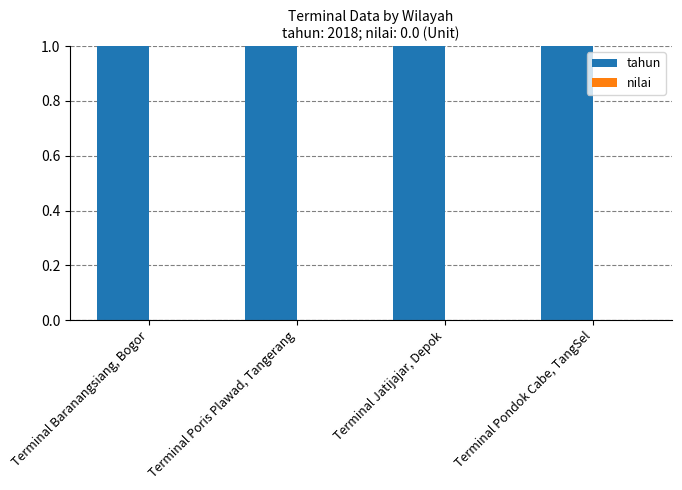

What position from the left is Terminal Jatijajar, Depok?

3